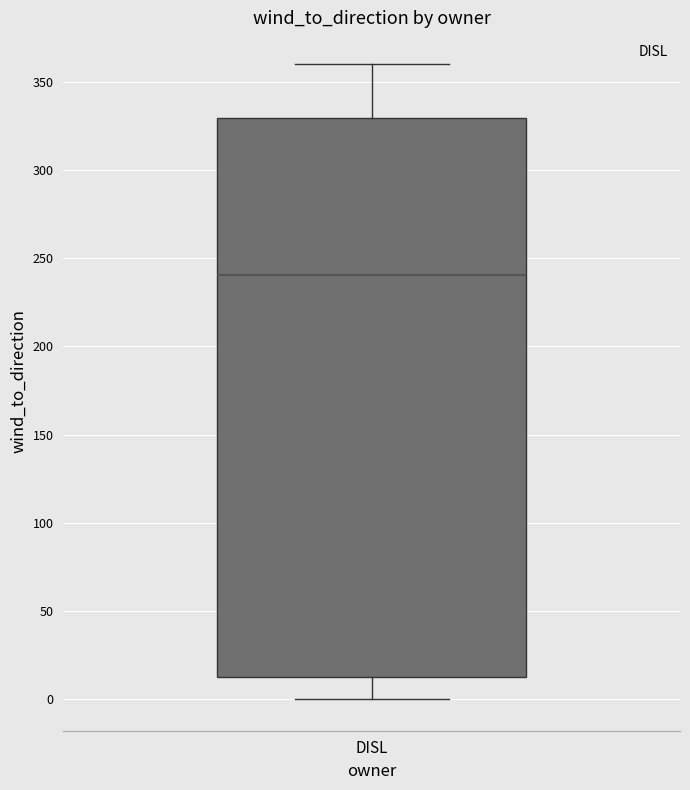

Where is the lower edge of the box for DISL on the y-axis? The values are not printed on the chart, so give them approximately, as read against the axis.

15